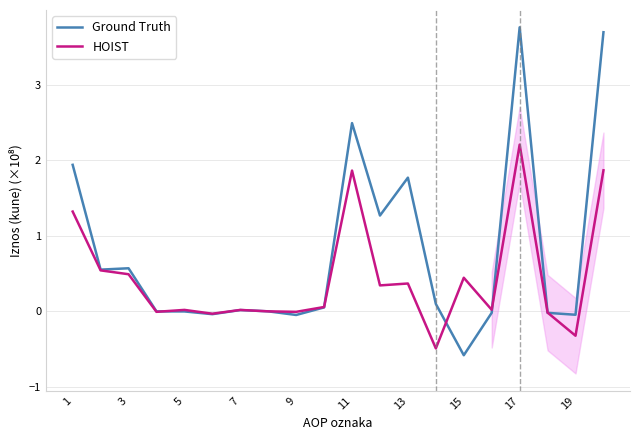

At how many categories does at least one series exceed 1?

6